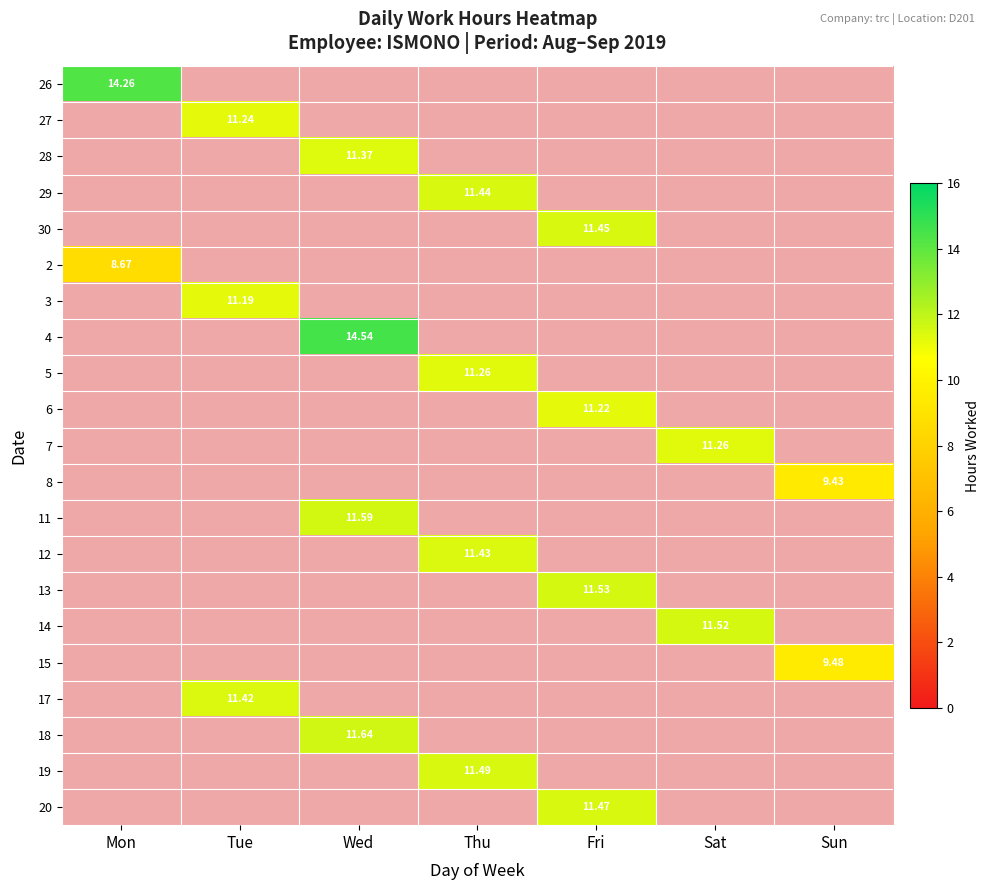

The value of 4 at Wed is 14.5. True or false?

True